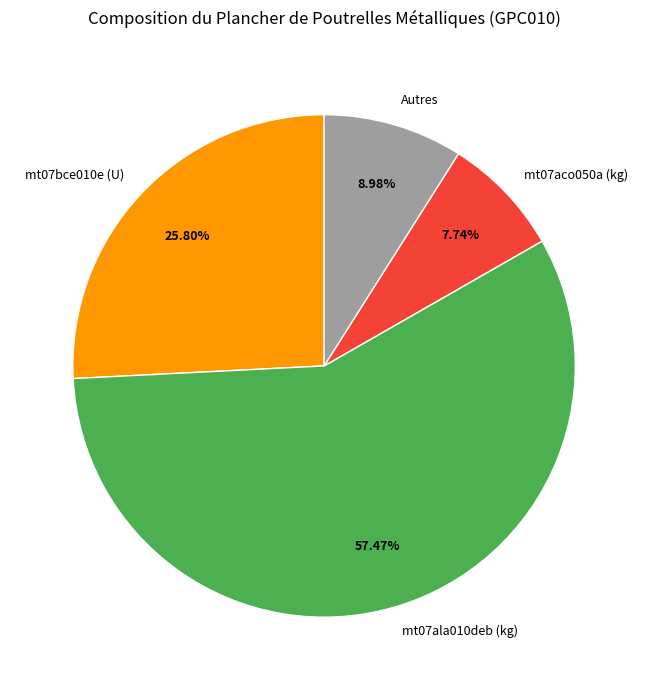

The mt07bce010e (U) slice represents 38% of the pie. True or false?

False